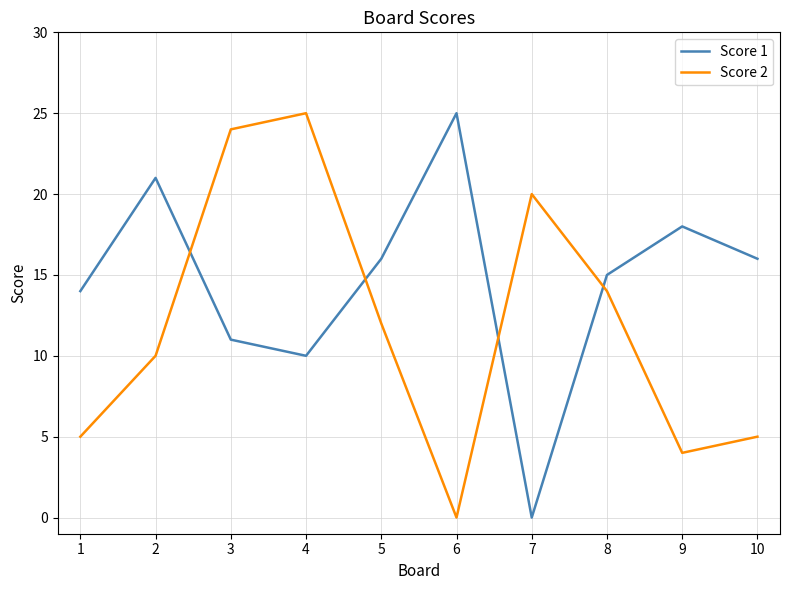

What is the difference between the Score 2 values at 6 and 8?

14